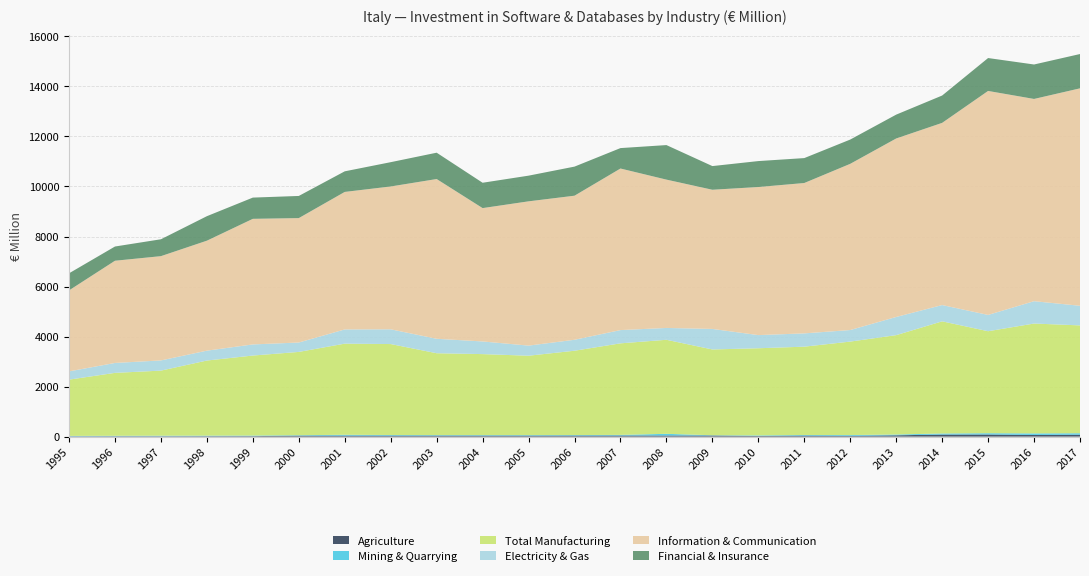

Reading left to right, transcribe all the data shown in this chart.

Agriculture: 1995=12.6	1996=15.7	1997=16.2	1998=18.0	1999=19.8	2000=37.5	2001=39.6	2002=39.2	2003=38.9	2004=38.7	2005=39.1	2006=41.3	2007=43.2	2008=43.5	2009=43.9	2010=23.1	2011=41.4	2012=31.4	2013=52.2	2014=81.3	2015=84.1	2016=64.9	2017=76.2
Mining & Quarrying: 1995=15.3	1996=16.8	1997=19.9	1998=20.5	1999=21.5	2000=18.0	2001=33.7	2002=24.8	2003=21.9	2004=22.1	2005=21.7	2006=20.9	2007=25.5	2008=68.0	2009=10.2	2010=23.4	2011=23.6	2012=30.7	2013=31.6	2014=43.6	2015=51.7	2016=63.8	2017=58.7
Total Manufacturing: 1995=2249.7	1996=2515.9	1997=2602.3	1998=3003.0	1999=3199.8	2000=3330.6	2001=3643.1	2002=3636.4	2003=3272.7	2004=3237.9	2005=3173.4	2006=3371.4	2007=3660.4	2008=3759.4	2009=3429.9	2010=3486.2	2011=3530.6	2012=3736.9	2013=3972.8	2014=4483.7	2015=4077.8	2016=4391.9	2017=4311.8
Electricity & Gas: 1995=329.9	1996=396.5	1997=407.2	1998=394.6	1999=444.3	2000=375.8	2001=568.3	2002=589.6	2003=577.4	2004=505.9	2005=403.8	2006=437.7	2007=529.7	2008=473.4	2009=821.1	2010=525.4	2011=531.5	2012=461.8	2013=726.7	2014=650.9	2015=651.2	2016=893.4	2017=784.1
Information & Communication: 1995=3238.6	1996=4086.4	1997=4169.3	1998=4397.0	1999=5021.5	2000=4974.2	2001=5498.0	2002=5710.8	2003=6387.3	2004=5331.5	2005=5768.4	2006=5760.5	2007=6459.7	2008=5930.4	2009=5564.4	2010=5920.7	2011=6011.9	2012=6645.1	2013=7136.1	2014=7284.2	2015=8955.1	2016=8086.0	2017=8693.5
Financial & Insurance: 1995=682.5	1996=568.9	1997=674.8	1998=979.6	1999=849.0	2000=885.7	2001=823.6	2002=971.3	2003=1053.1	2004=1013.4	2005=1026.7	2006=1163.0	2007=816.7	2008=1380.9	2009=946.5	2010=1037.1	2011=996.6	2012=970.4	2013=953.5	2014=1092.7	2015=1315.6	2016=1377.3	2017=1371.4